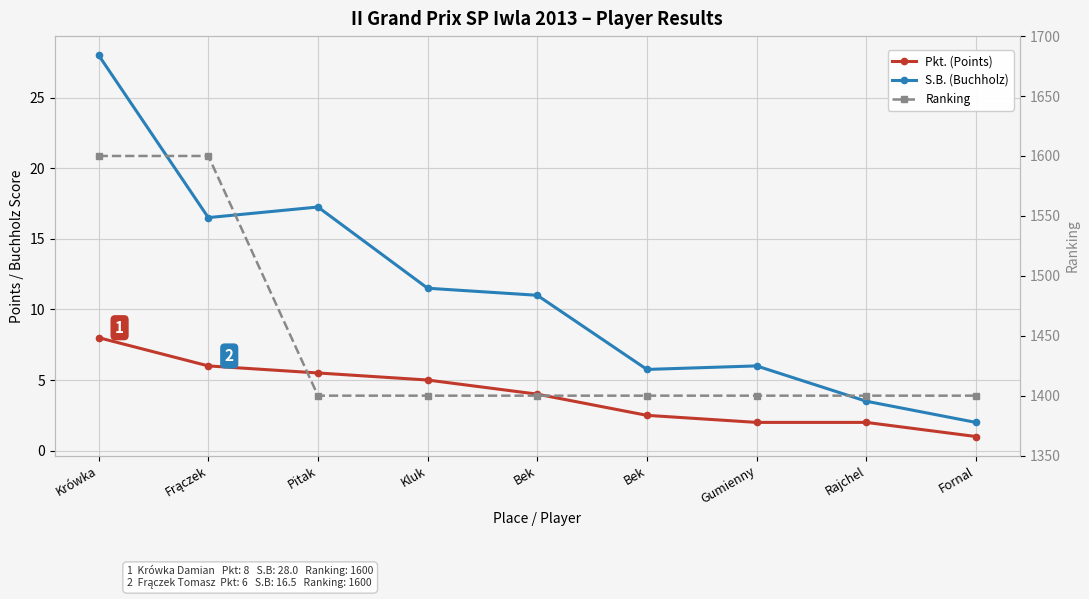

What is the label of the 7th point from the right?

Pitak